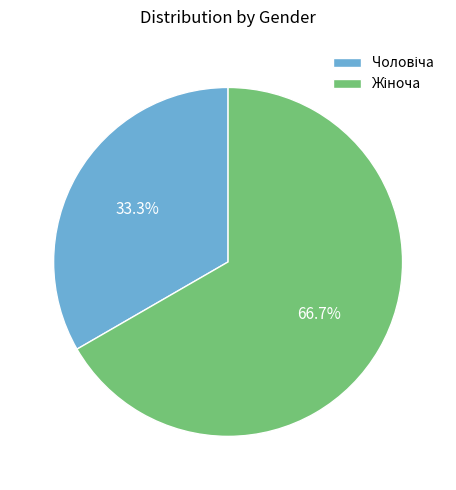

Which category has the smallest portion of the pie?

Чоловіча